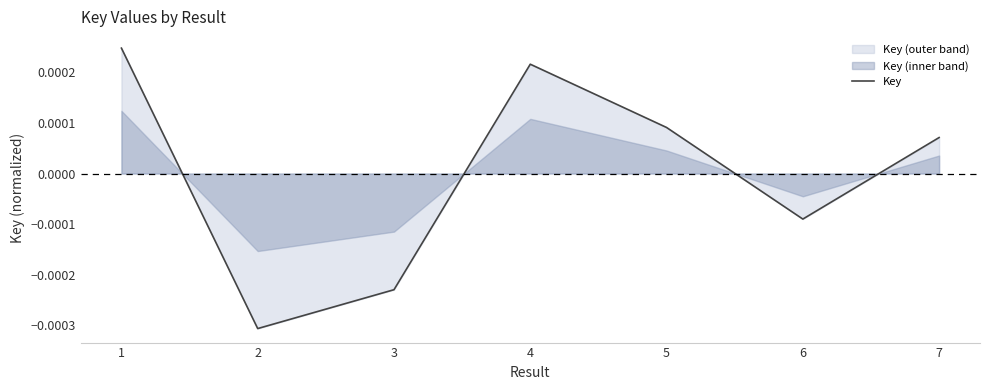

True or false: the data shows -0.0 at 2.

False